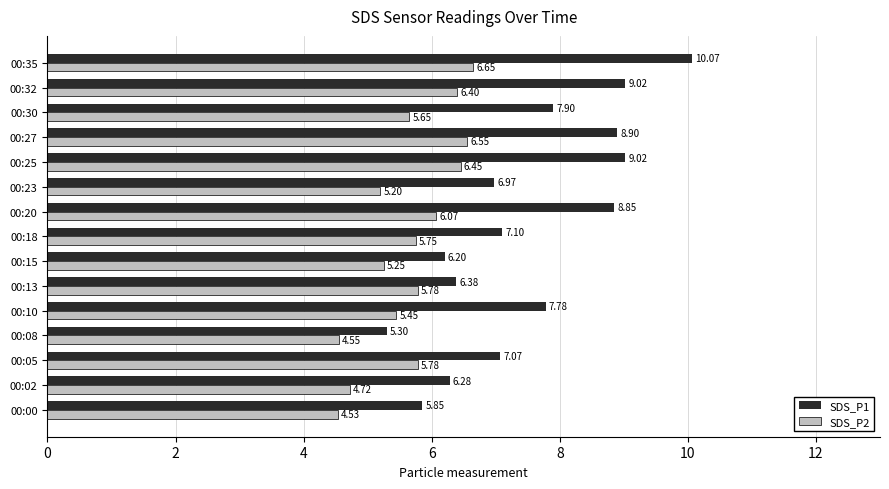

What is the difference between the maximum and minimum values in the SDS_P1 series?

4.8